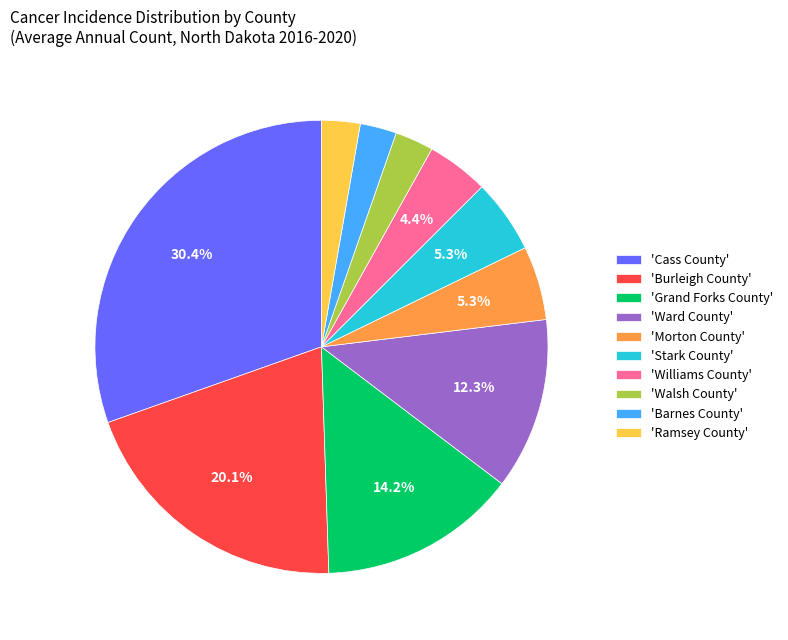

What is the largest slice in the pie chart?

'Cass County'